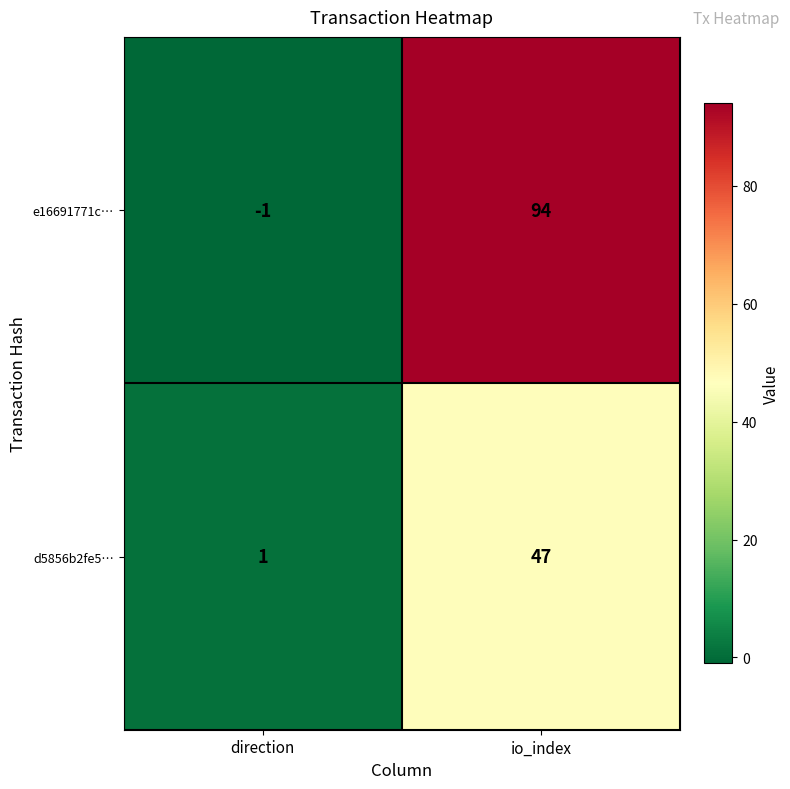

How many distinct data groups are displayed?

2